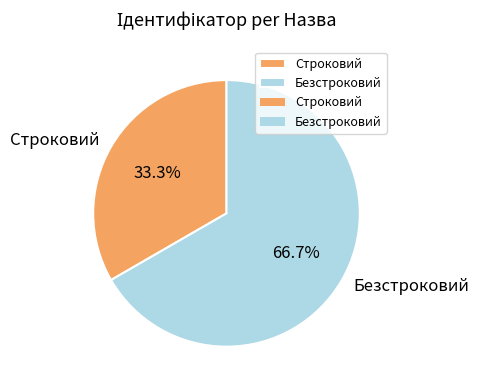

How many slices are in this pie chart?

2